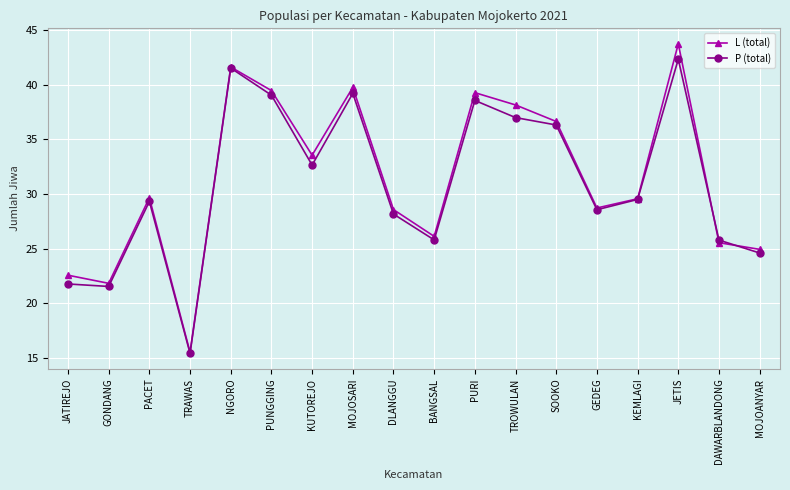

Where does the P (total) series first go above 29?

PACET